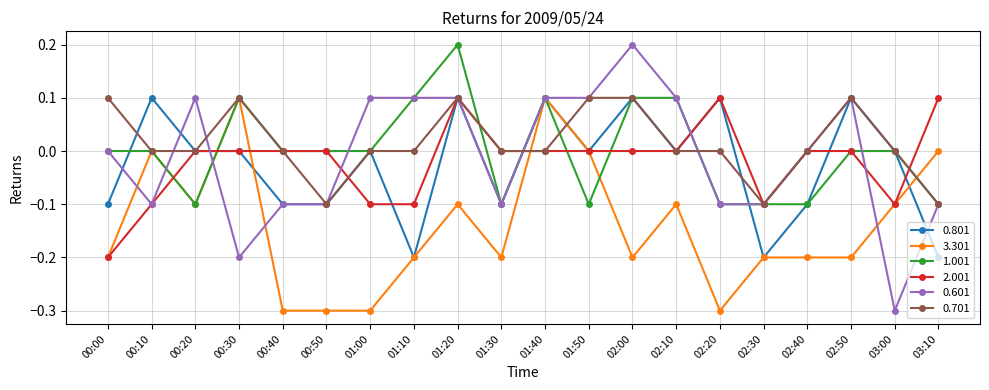

The value of 0.801 at 01:40 is 0.1. True or false?

True